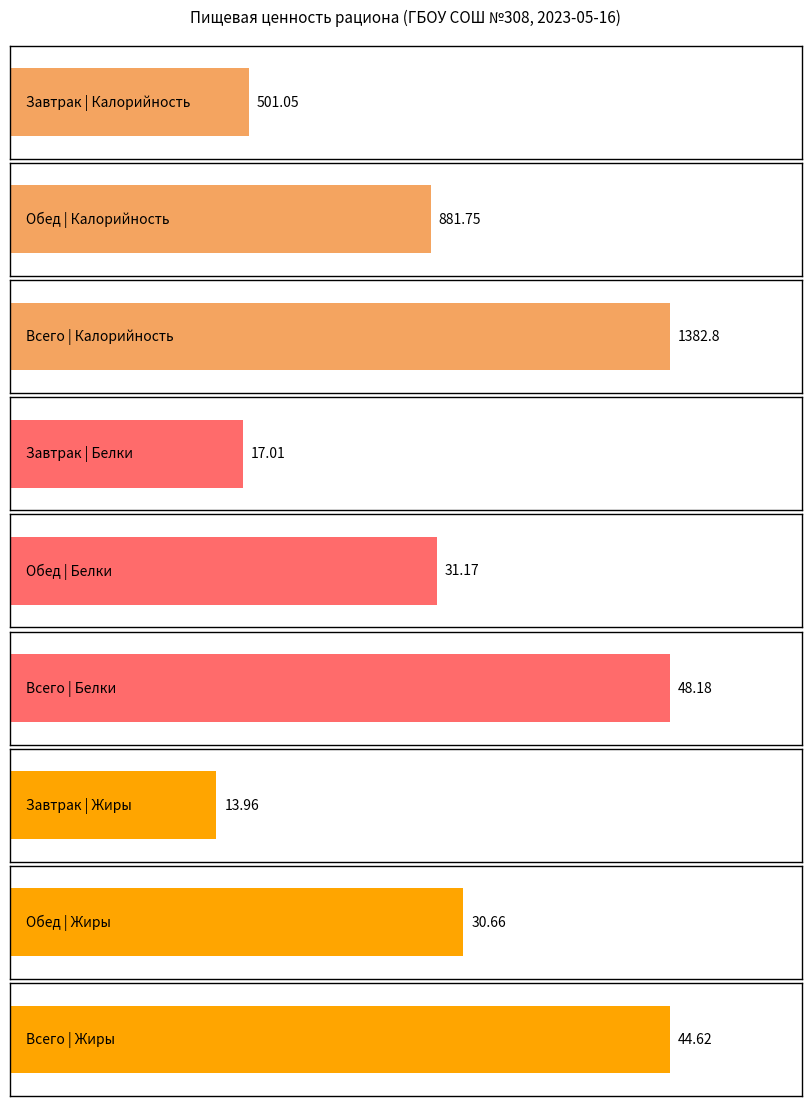

The value of Белки at Обед is 31.2. True or false?

True